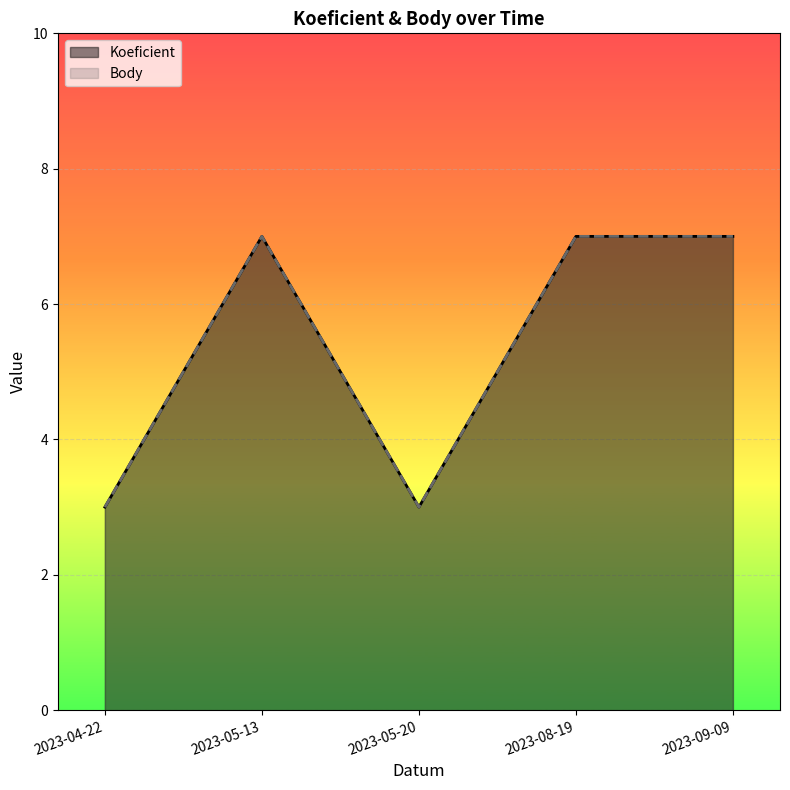

Between 2023-04-22 and 2023-09-09, which series saw the biggest shift?

Koeficient